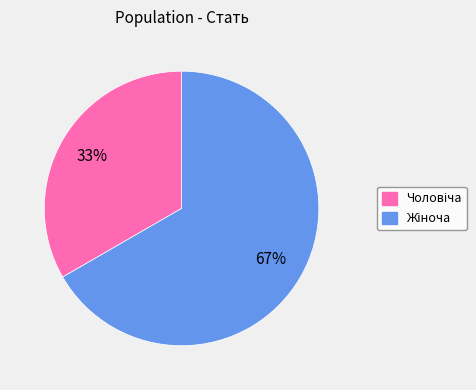

To the nearest percent, what is the average slice percentage?

50%